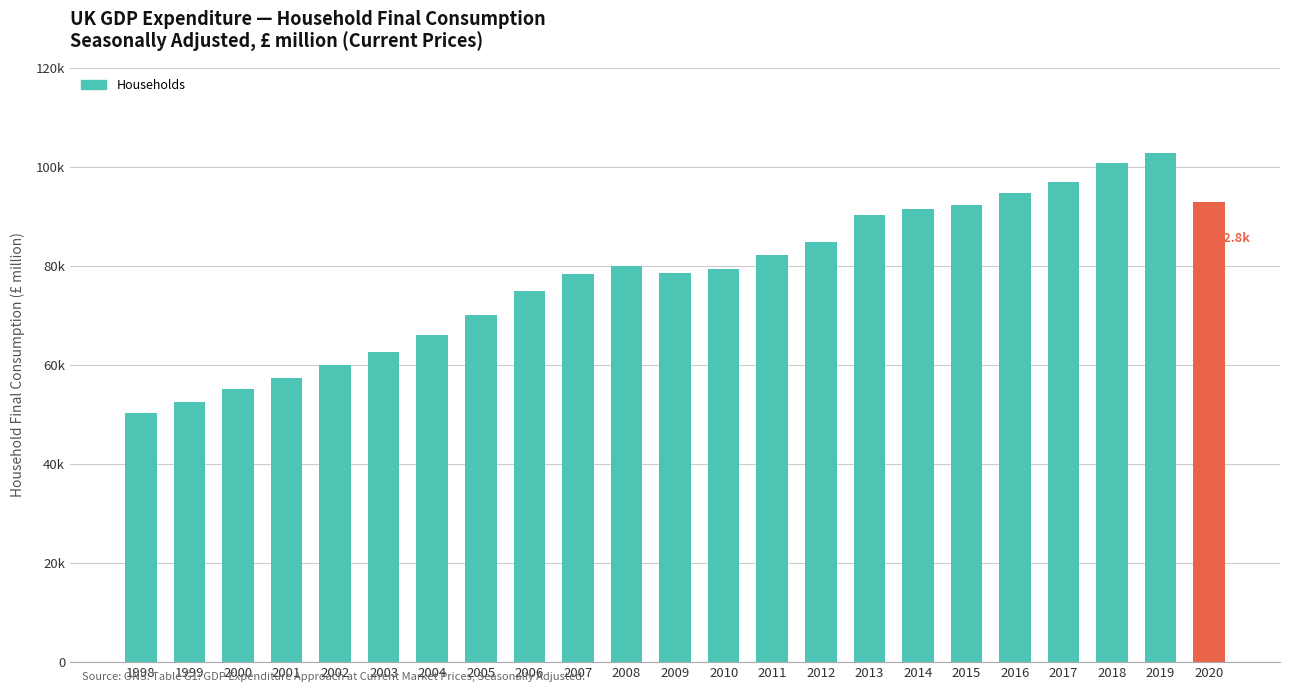

What is the value of the 19th bar from the left?

94774.0